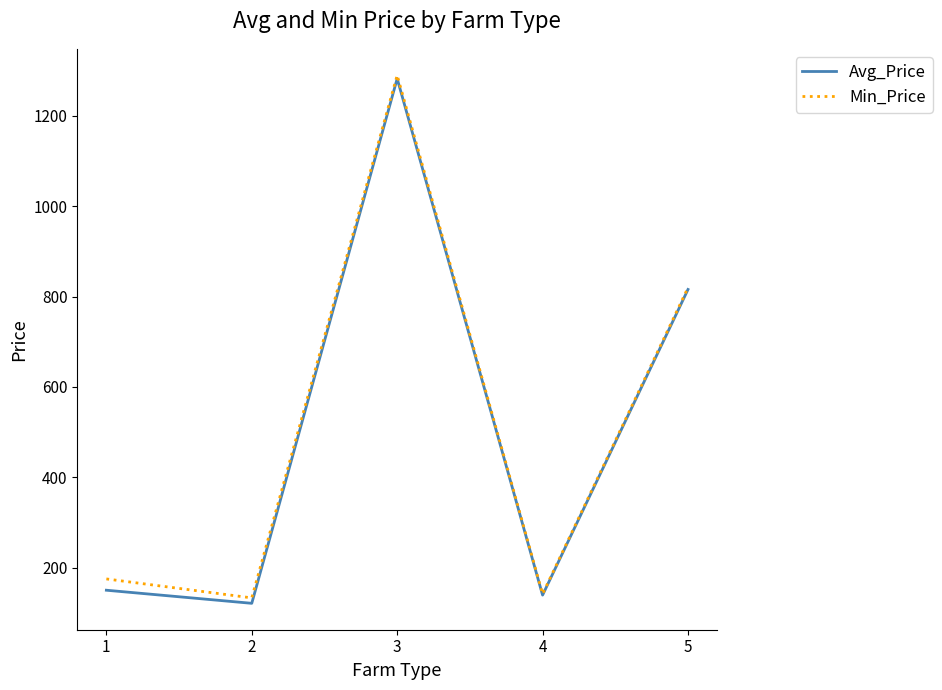

At which label does Min_Price reach its peak?

3